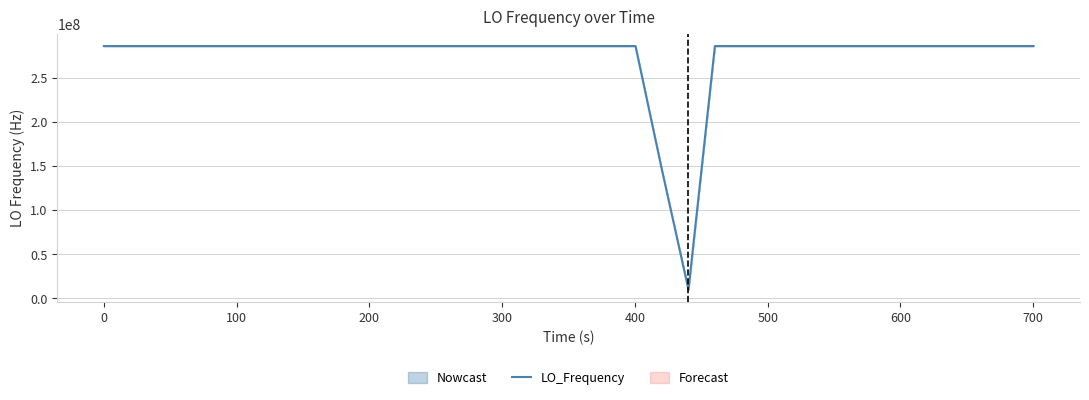

How many values are below 286047000?

19